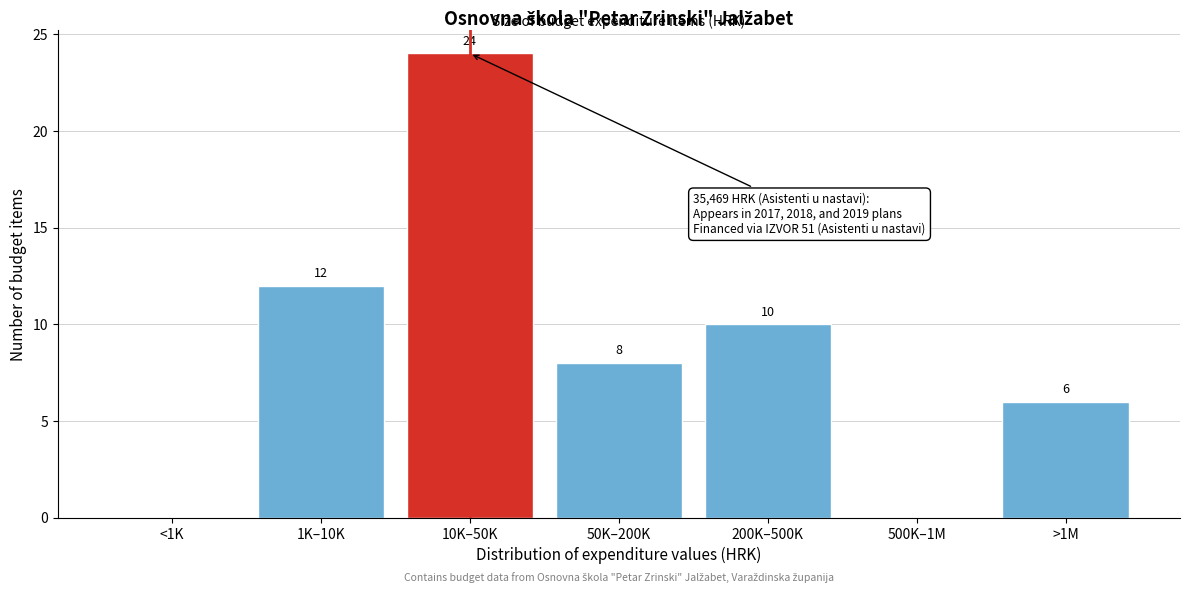

Reading left to right, transcribe all the data shown in this chart.

<1K=0	1K–10K=12	10K–50K=24	50K–200K=8	200K–500K=10	500K–1M=0	>1M=6